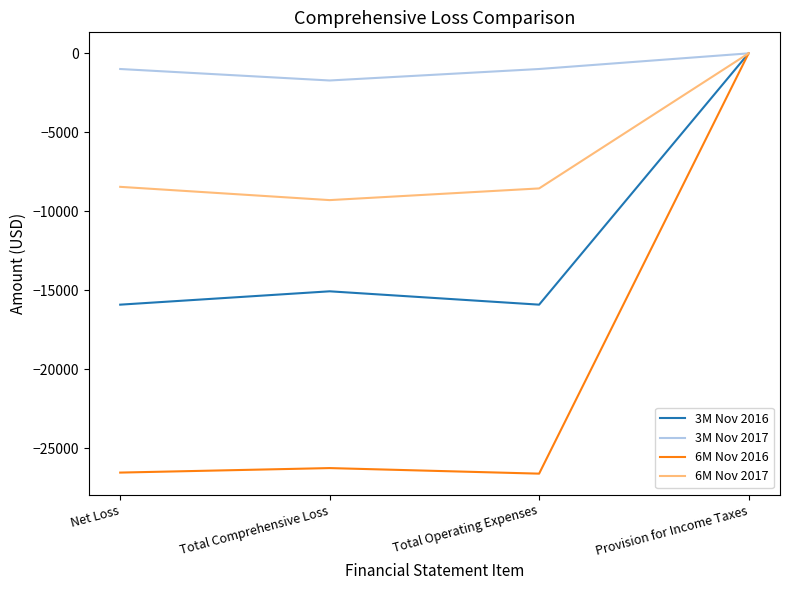

In 3M Nov 2017, how many points are lower than both neighbors (excluding endpoints)?

1